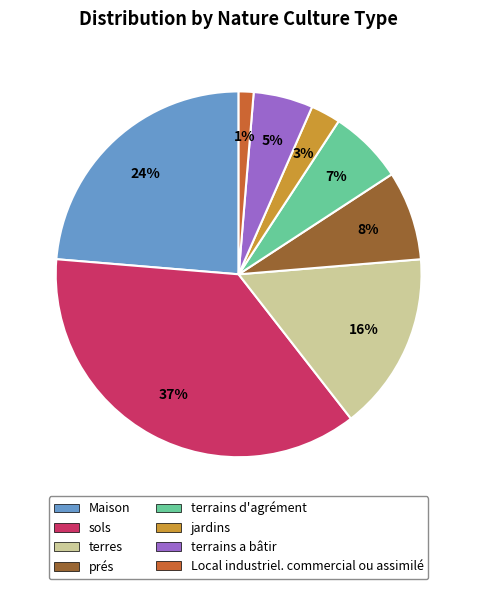

Does terrains a bâtir account for over 50% of the chart?

No